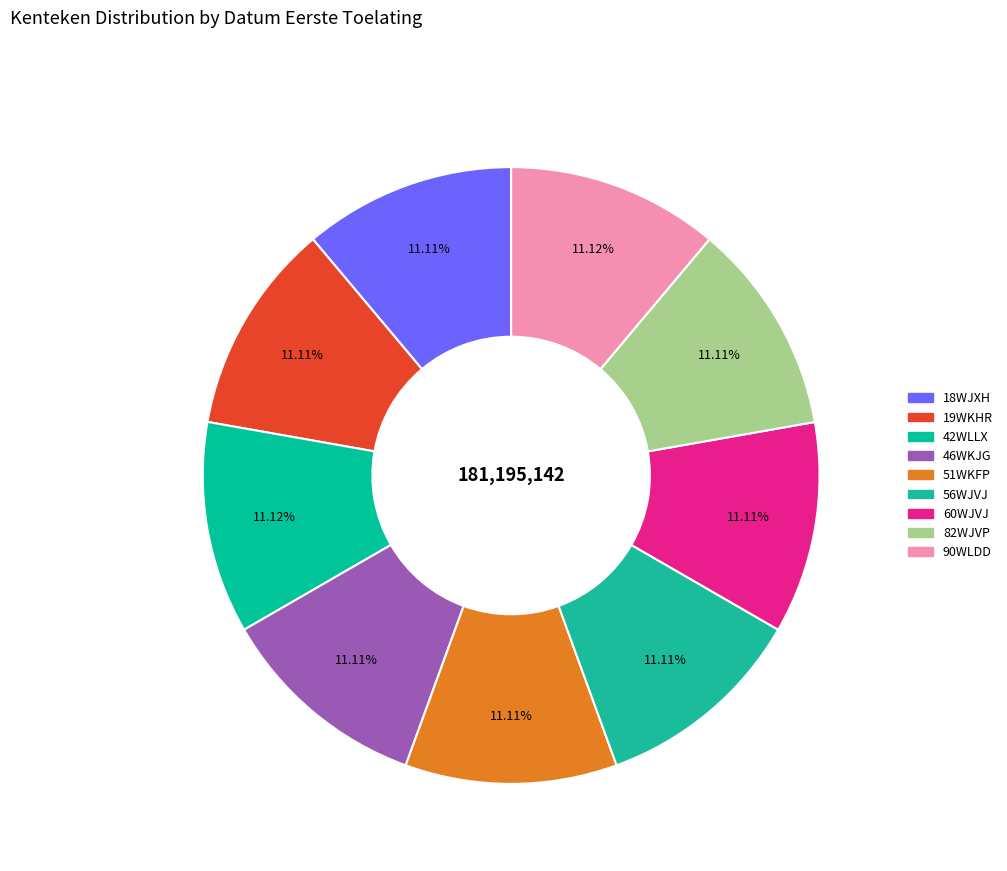

What is the change in value from 46WKJG to 60WJVJ?

-594